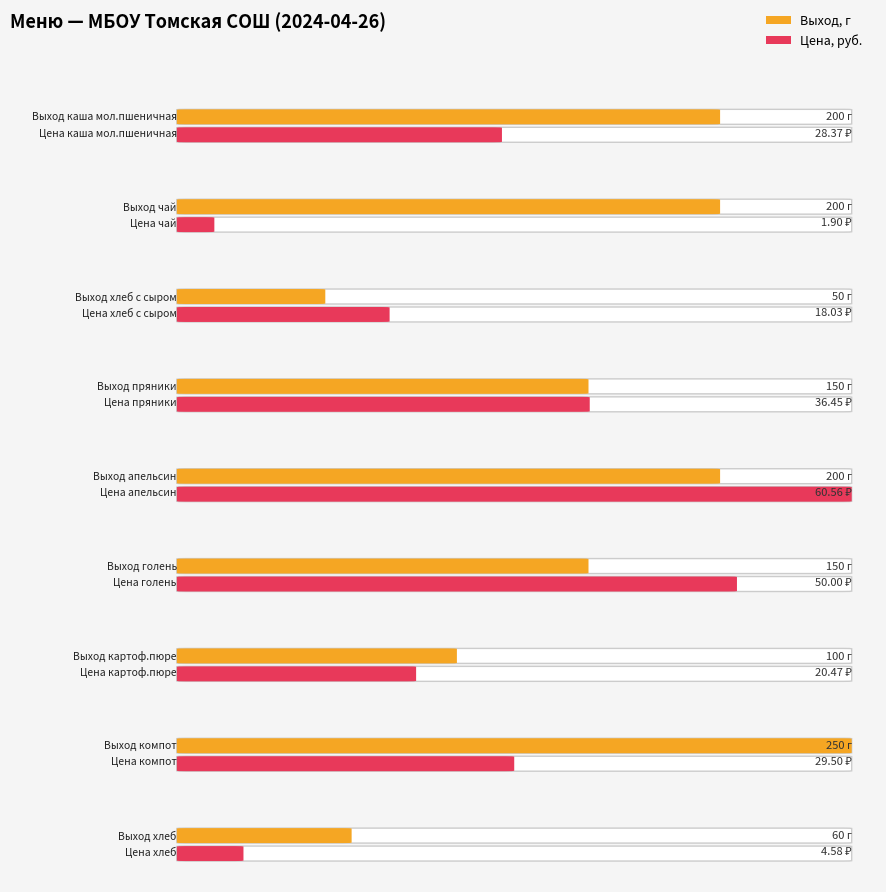

List the labels in order of value, largest first.

компот, каша мол.пшеничная, чай, апельсин, пряники, голень, картоф.пюре, хлеб, хлеб с сыром